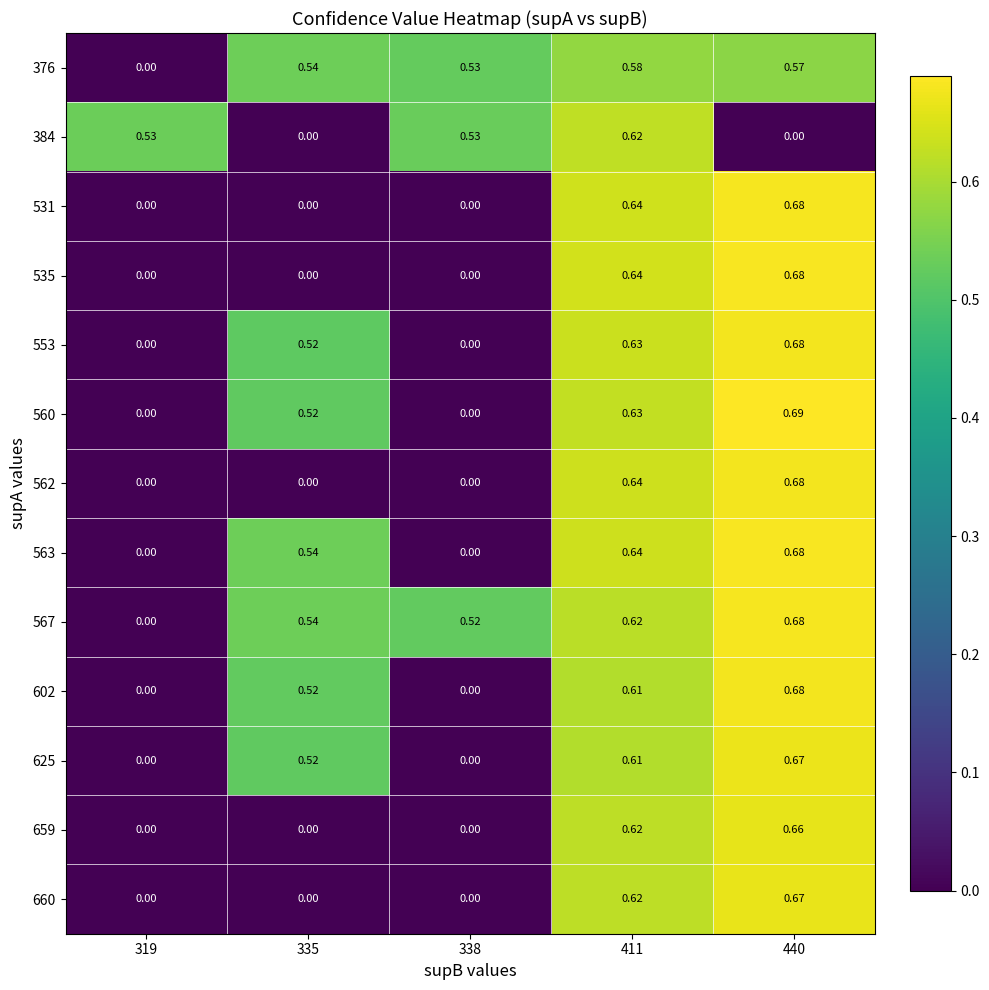

Which series has the largest range (max minus min)?

560